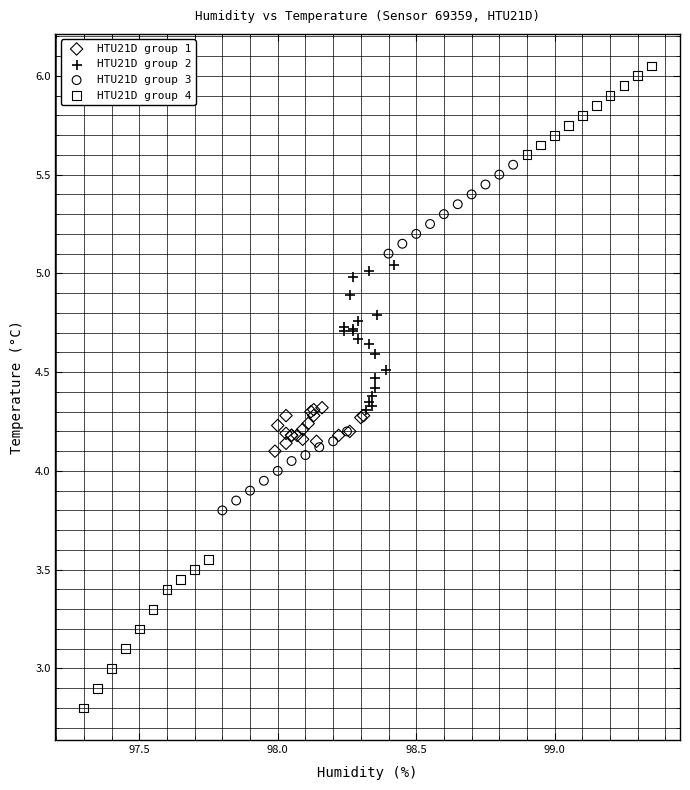

Which series contains the lowest Y value?

HTU21D group 4